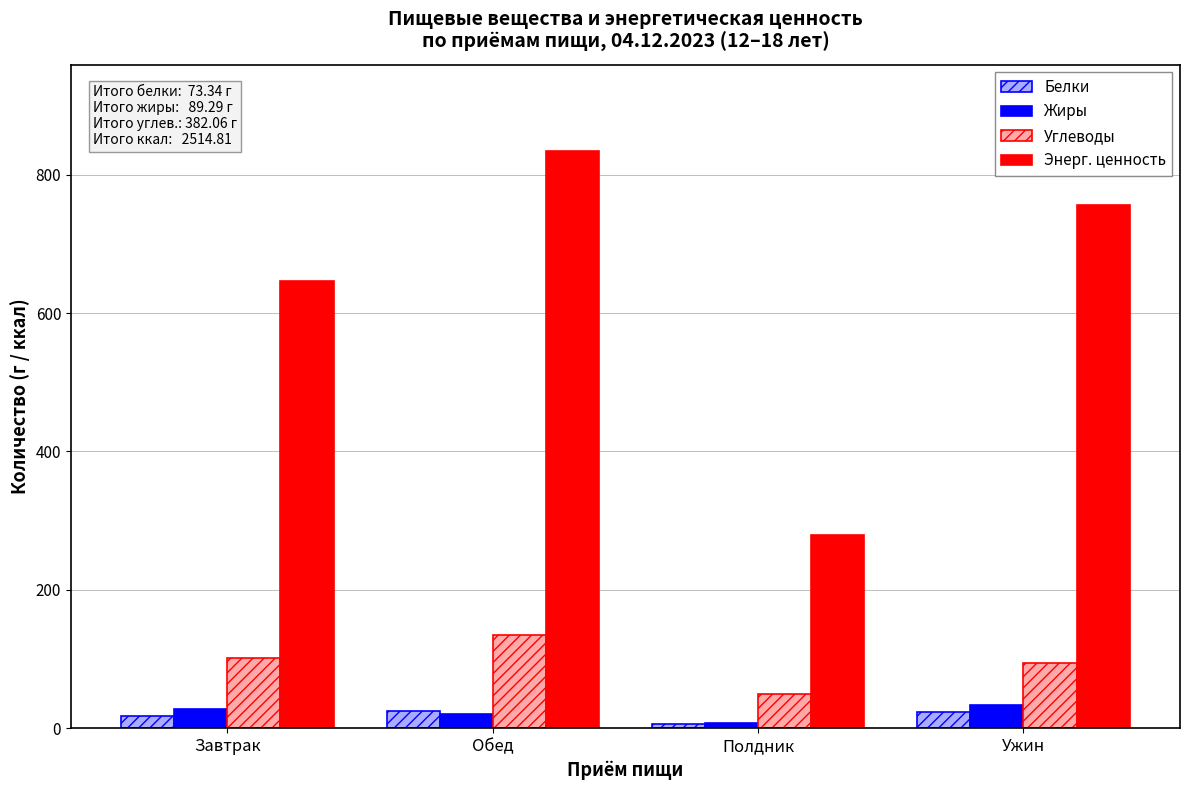

What is the approximate value of Энерг. ценность at Обед?

833.5